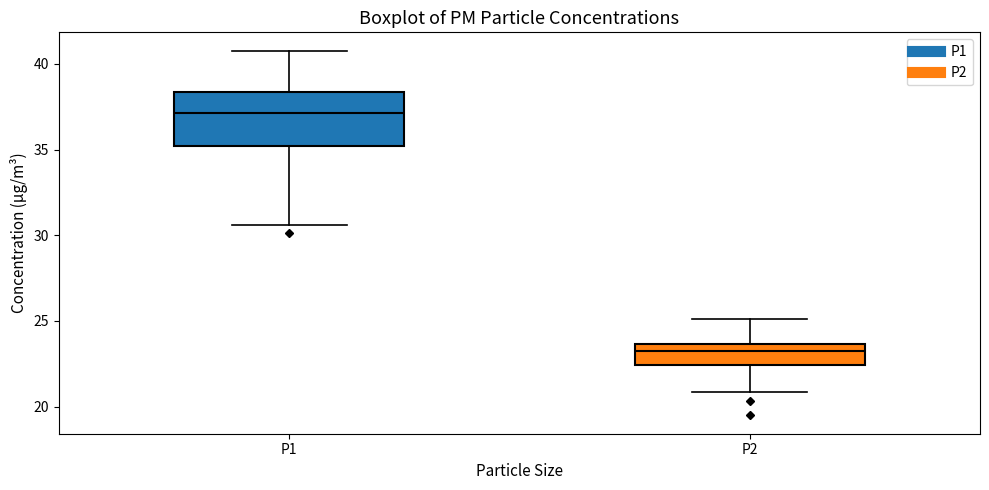

Where does the median line of the box for P2 sit on the y-axis? The values are not printed on the chart, so give them approximately, as read against the axis.

23.0